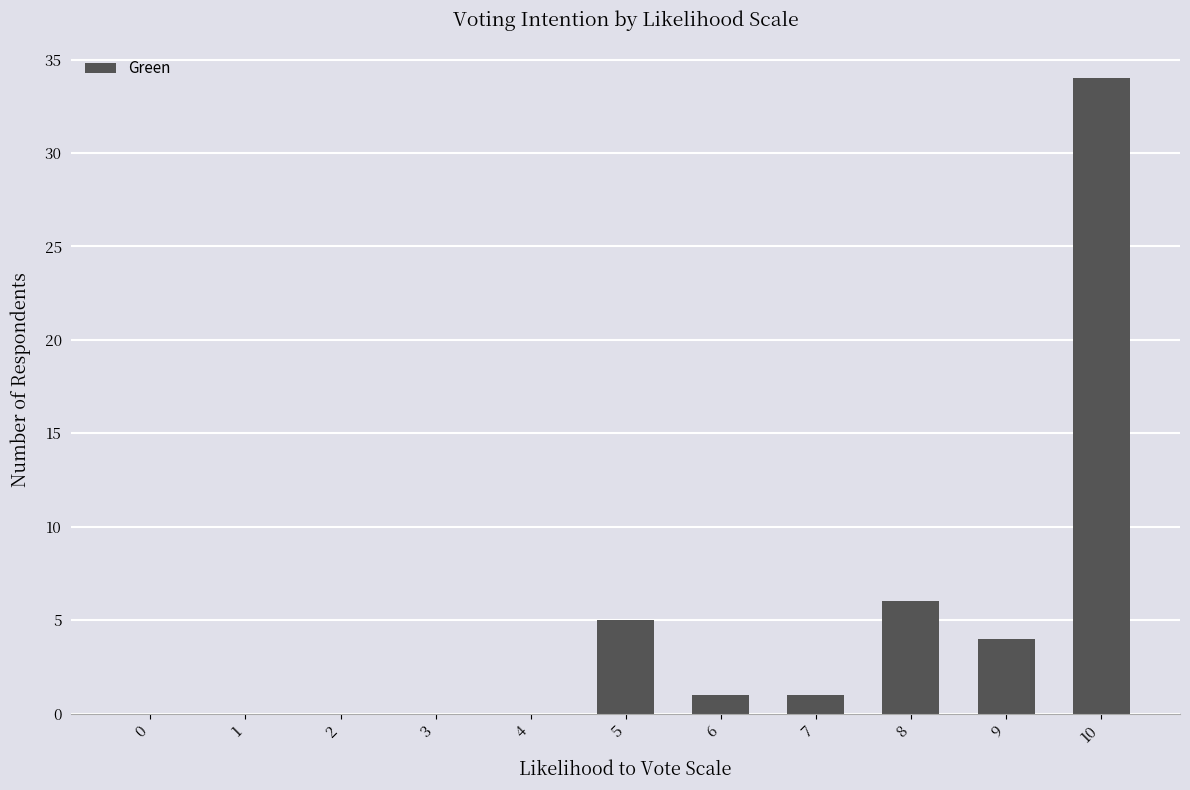

True or false: the data shows 14 at 0.

False